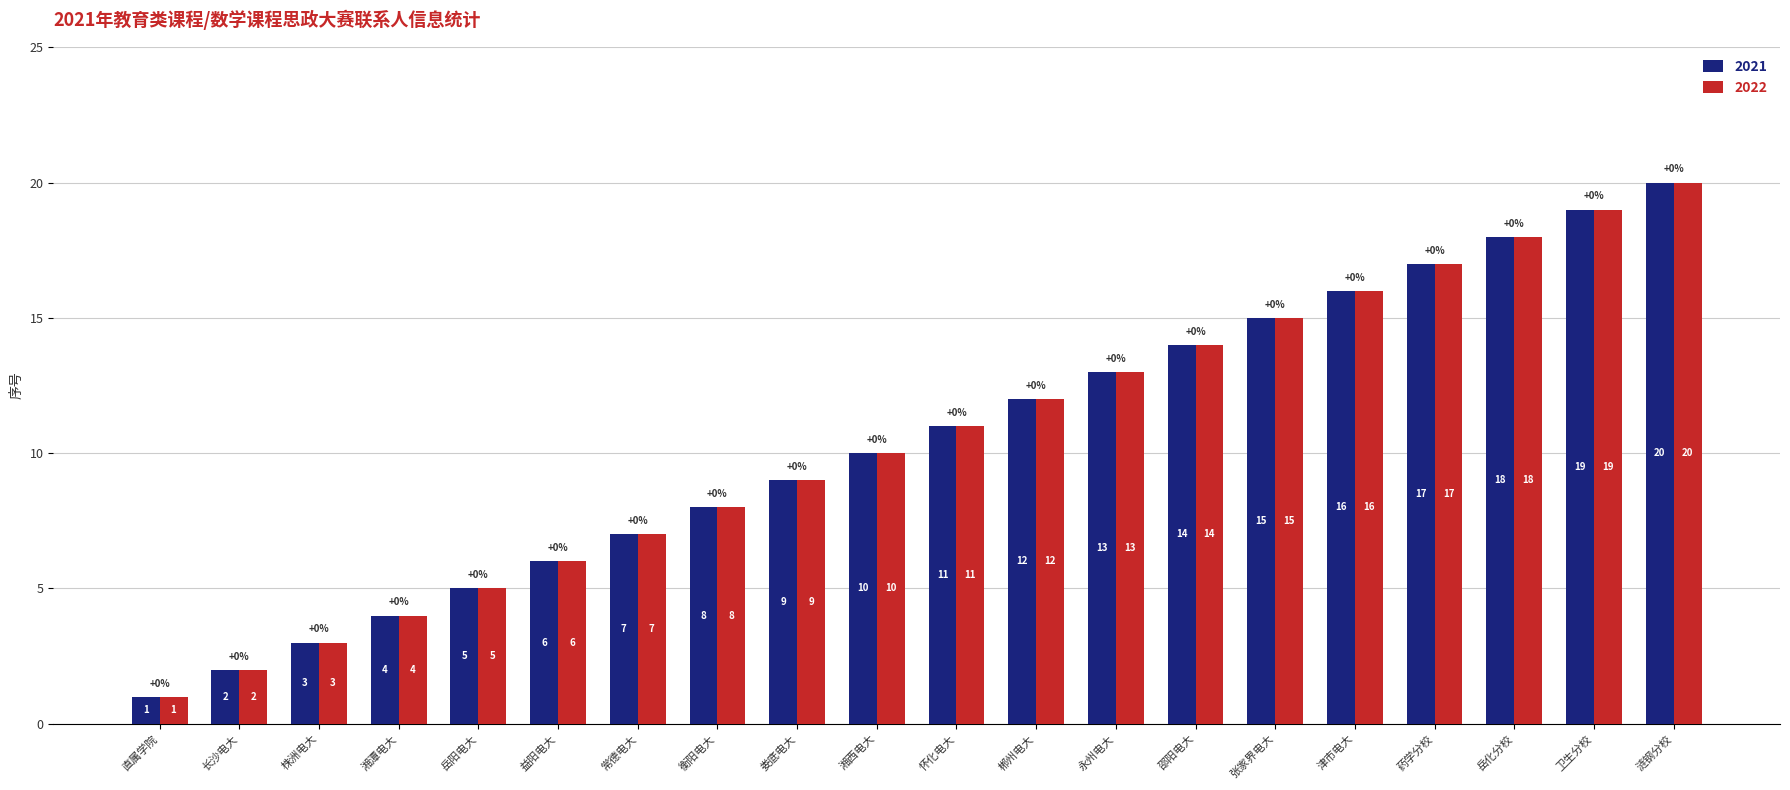

Where is 2022 nearest to the value 10?

湘西电大